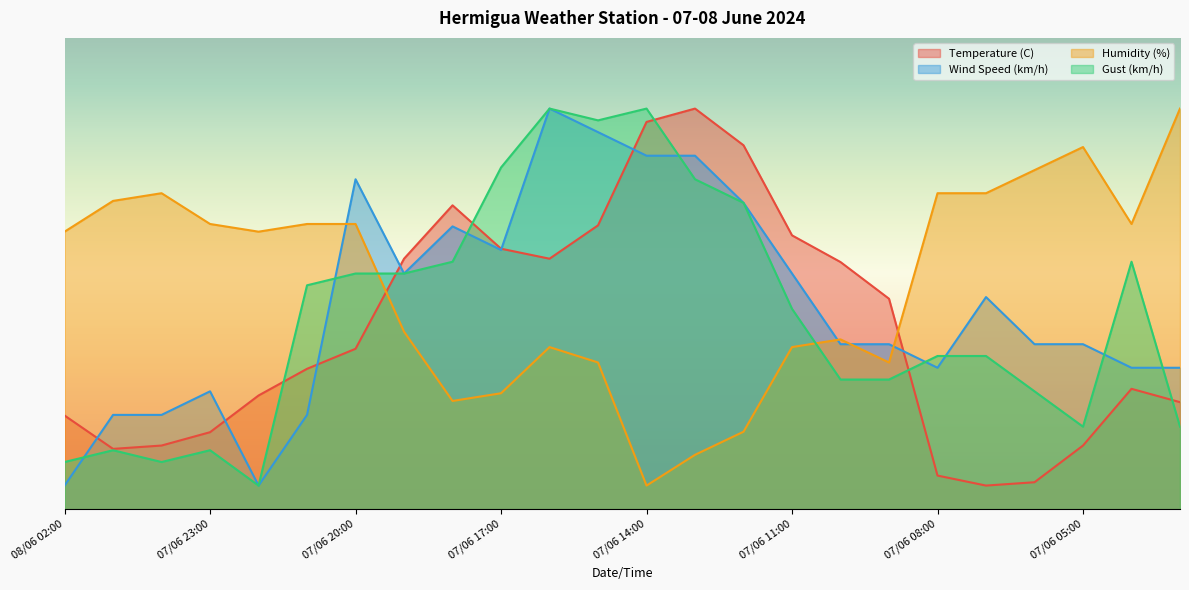

What is the difference between the second highest and minimum values in the Humidity (%) series?

71.8